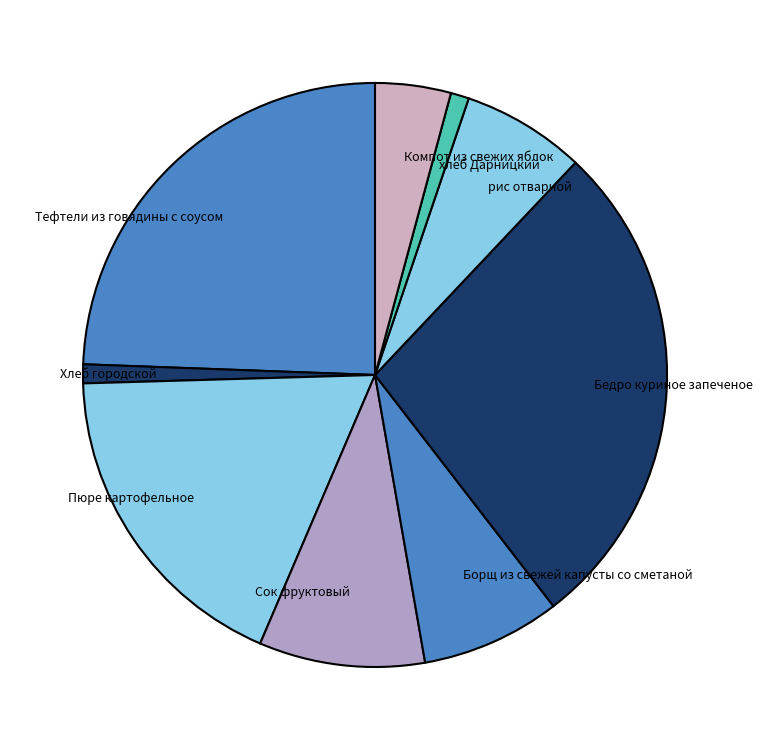

Do хлеб Дарницкий and Пюре картофельное together represent more than half of the pie?

No